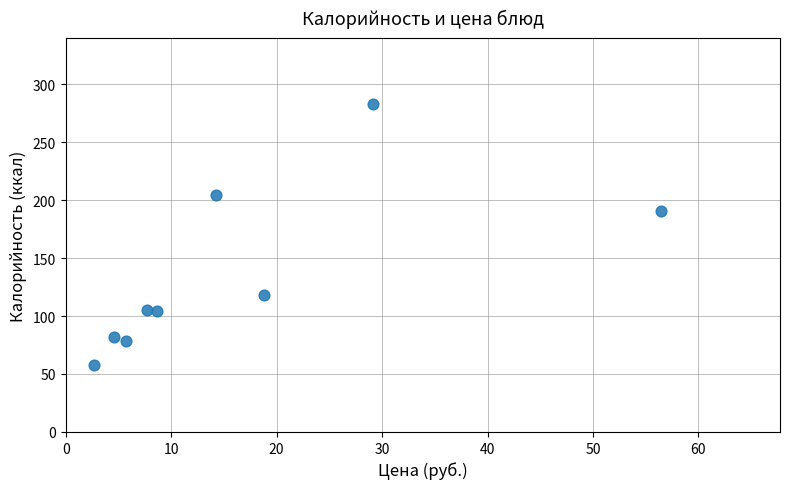

What is the range of X values (max minus min)?

53.8